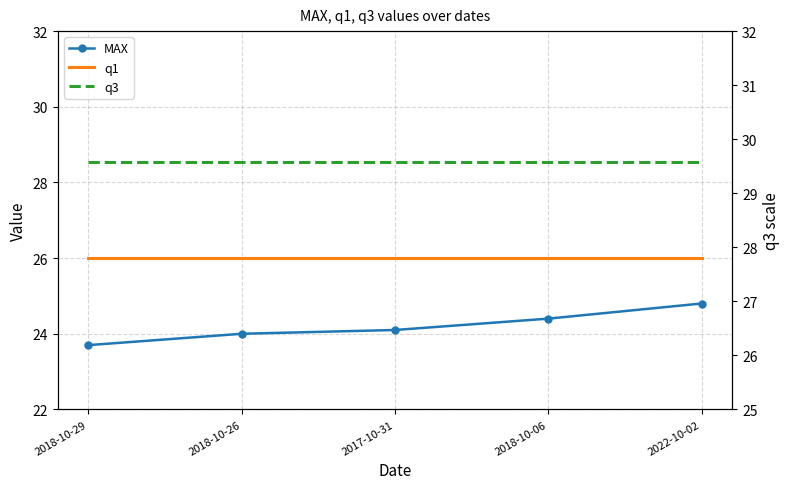

What is the average value of the q3 series?

29.6